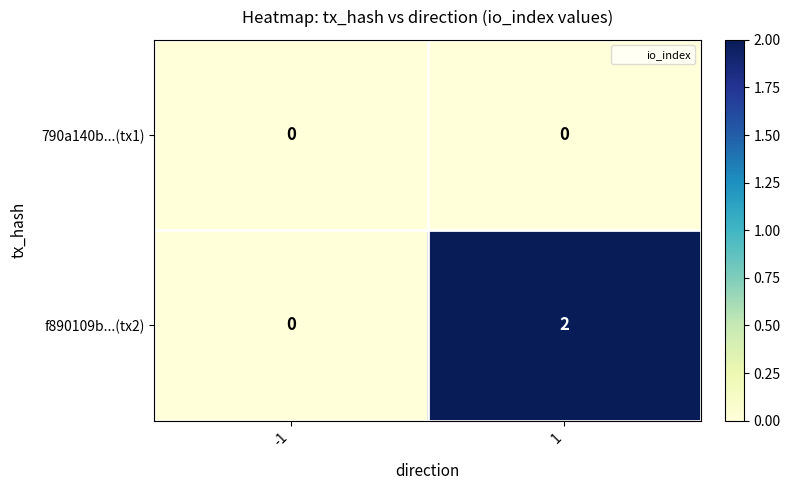

Reading right to left, extract all data points from this chart.

790a140b...(tx1): 1=0	-1=0
f890109b...(tx2): 1=2	-1=0